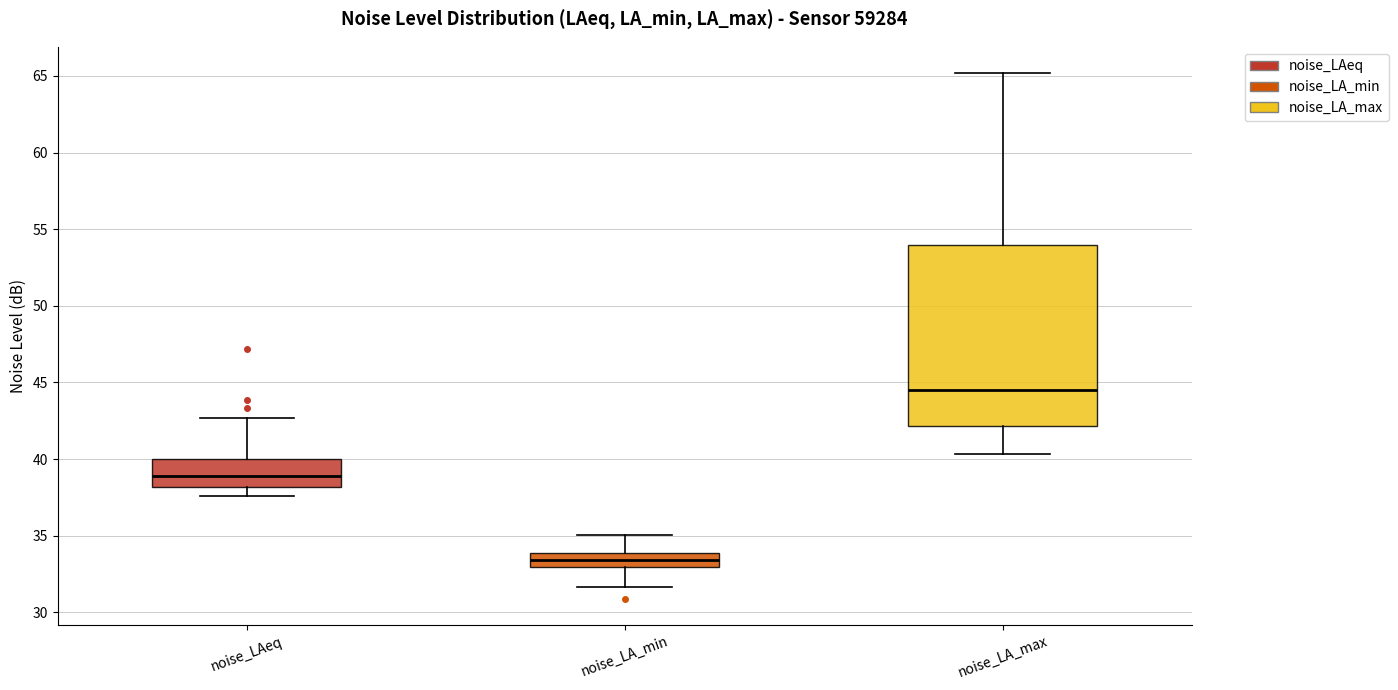

Reading left to right, read every box against the y-axis: the position of its median line, the range the box covers, and the ends of its whiskers. The values are not printed on the chart, so give them approximately, as read against the axis.

noise_LAeq: median 39.0, box 38.0 to 40.0, whiskers 37.5 to 42.5
noise_LA_min: median 33.5, box 33.0 to 34.0, whiskers 31.5 to 35.0
noise_LA_max: median 44.5, box 42.0 to 54.0, whiskers 40.5 to 65.0